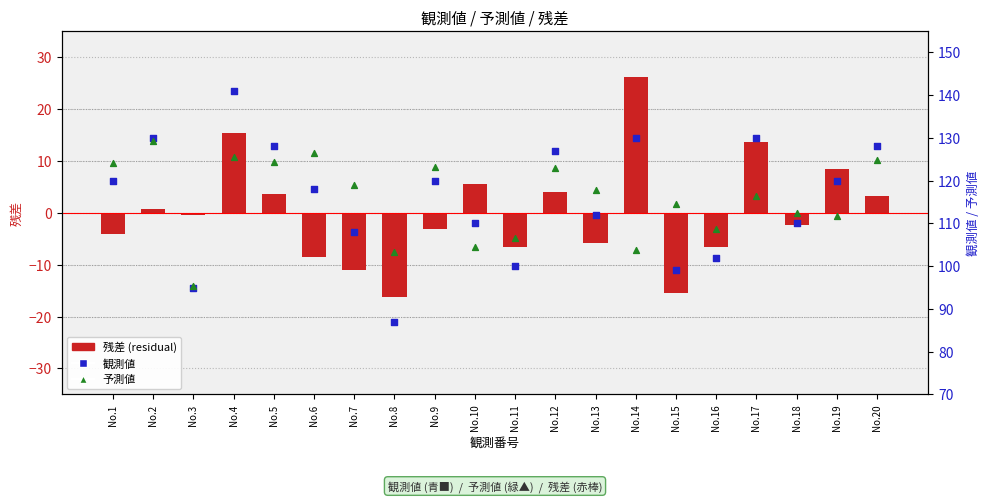

Which series has the widest spread of Y values?

観測値